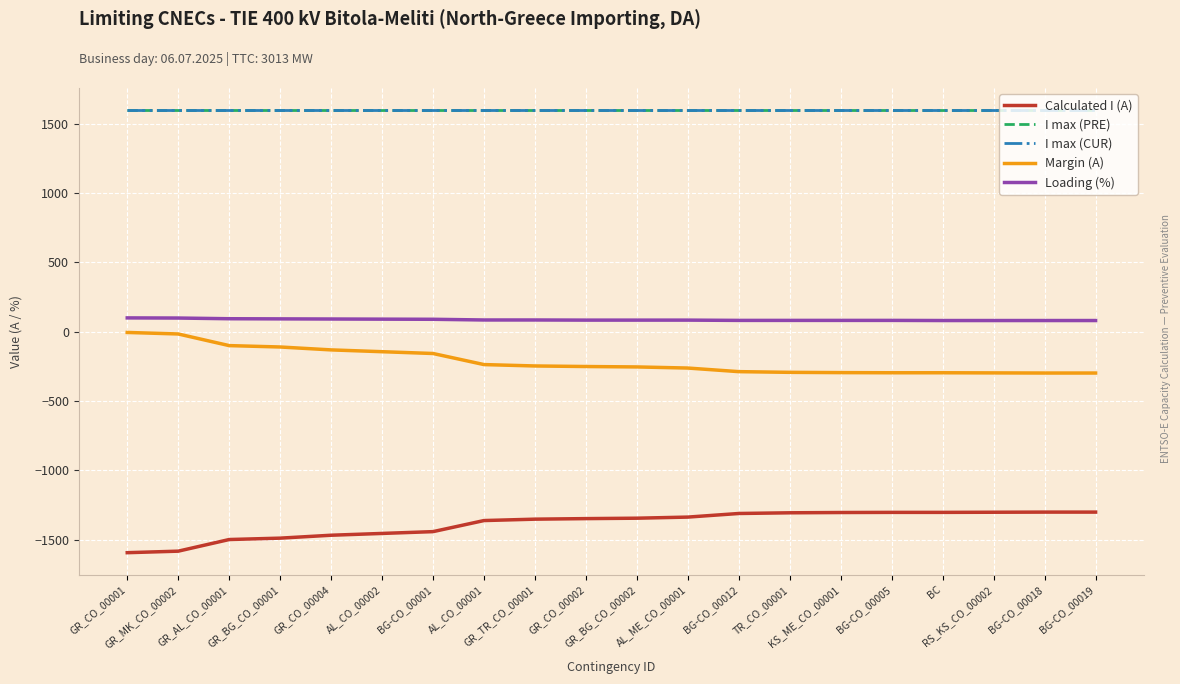

What is the difference between the maximum and minimum values in the Loading (%) series?

19